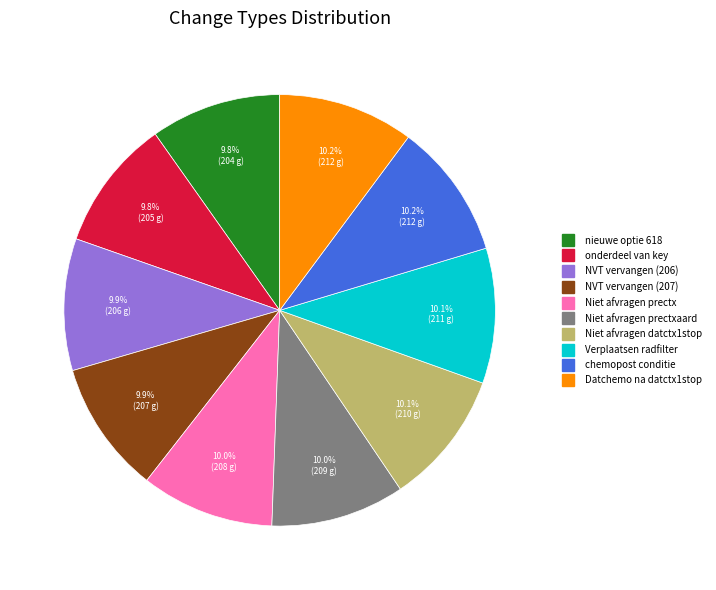

Is there any slice that represents more than half of the pie?

No